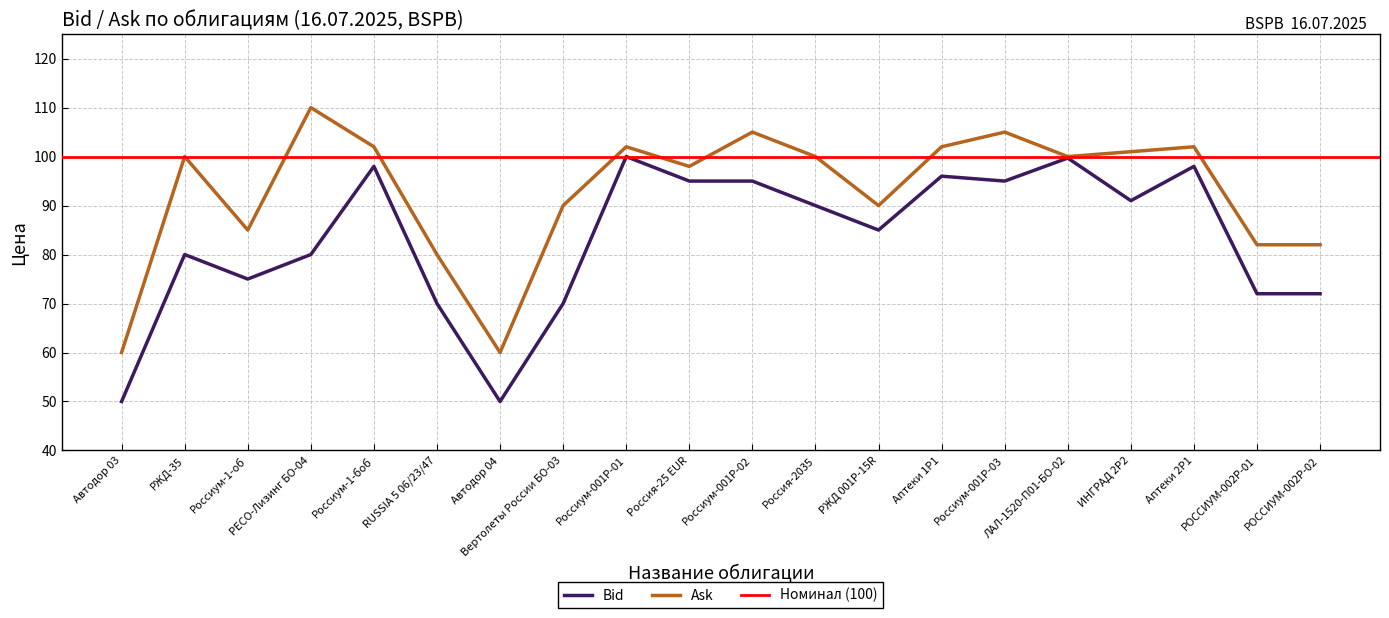

The value of Ask at РЖД-35 is 100.0. True or false?

True